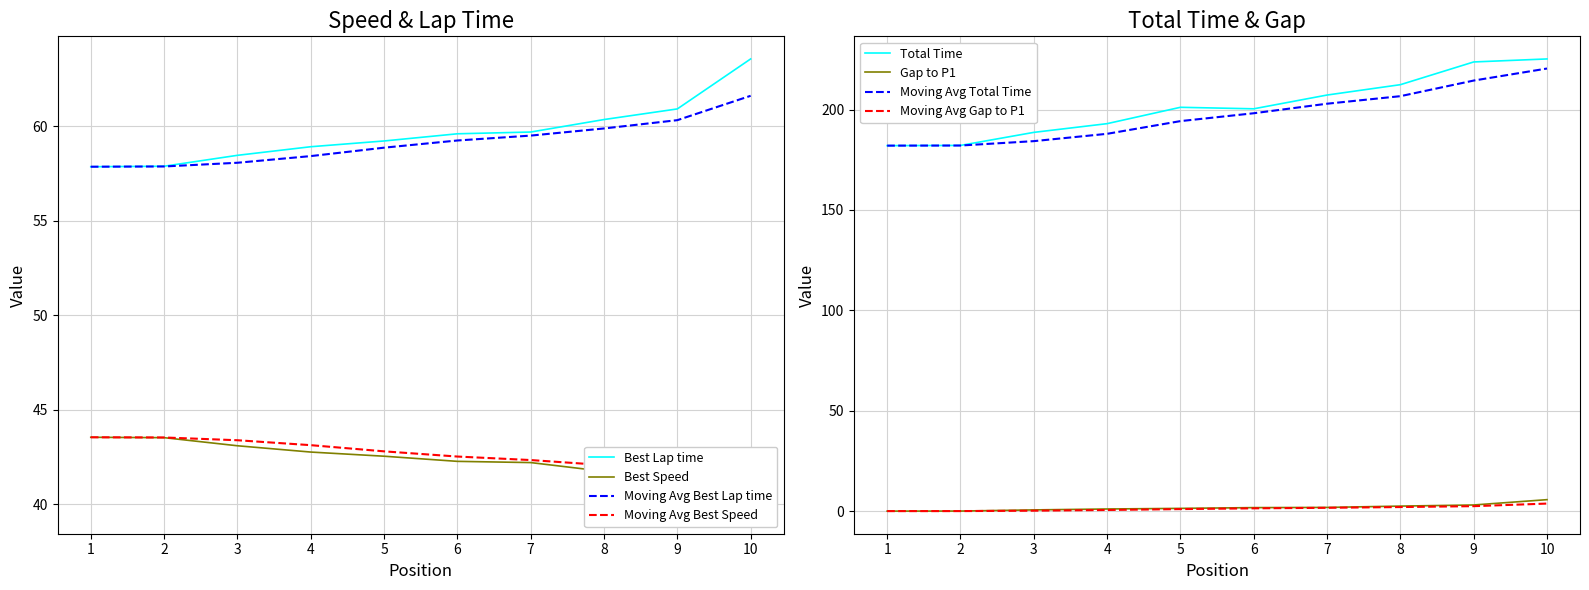

Is it true that Gap to P1 equals 0.0 at 2?

True